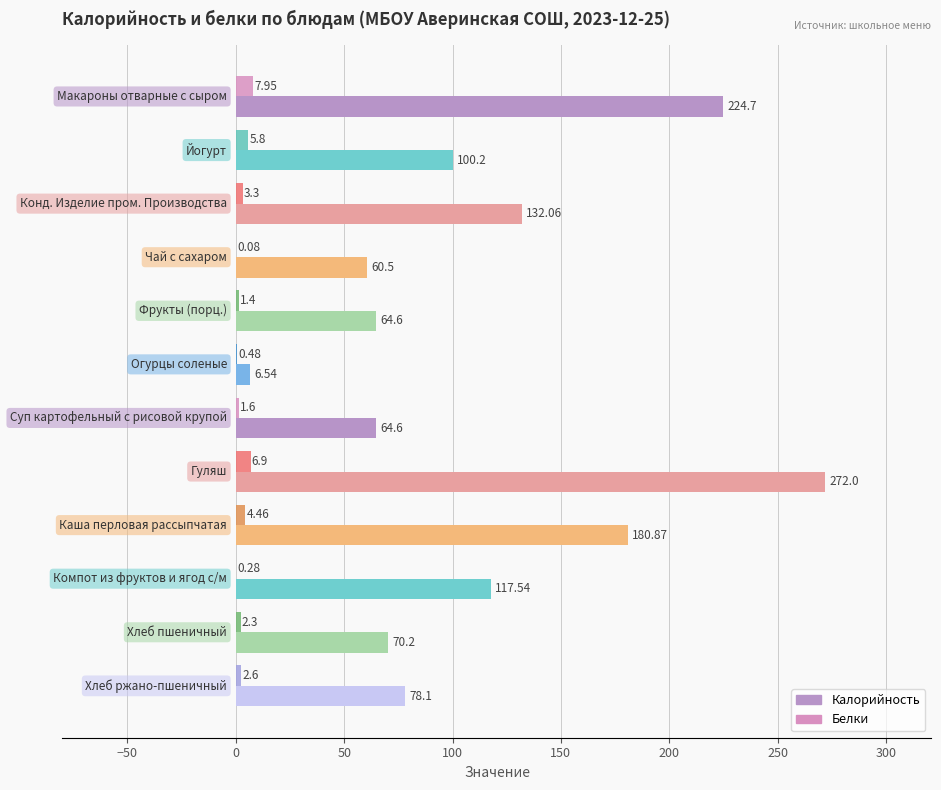

List the series in order of their overall mean, lowest first.

Белки, Калорийность